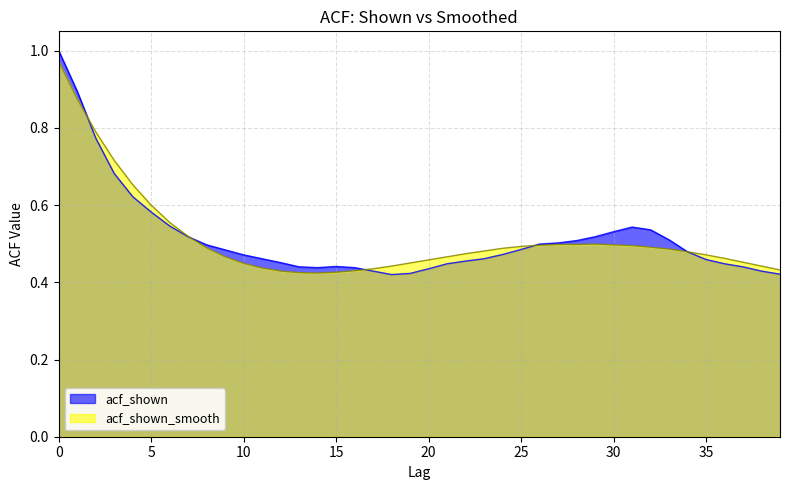

Which category has the lowest value across all series?

18